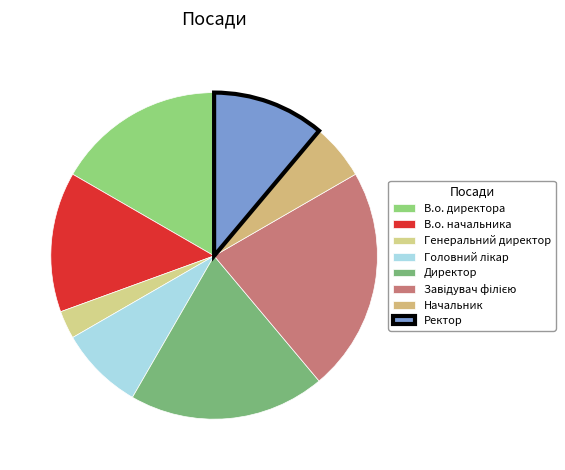

Which has a higher value, Генеральний директор or Начальник?

Начальник